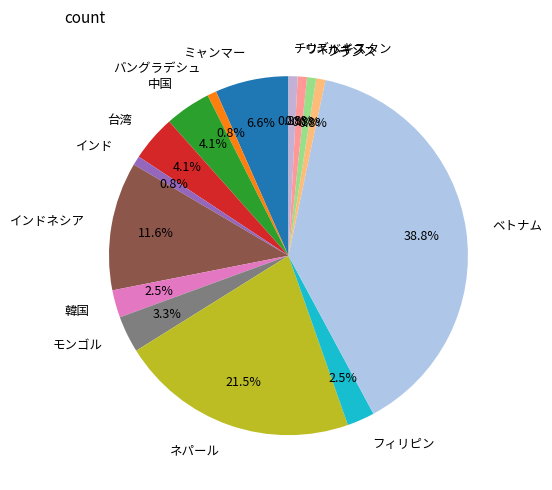

Count the number of slices in the pie.

15